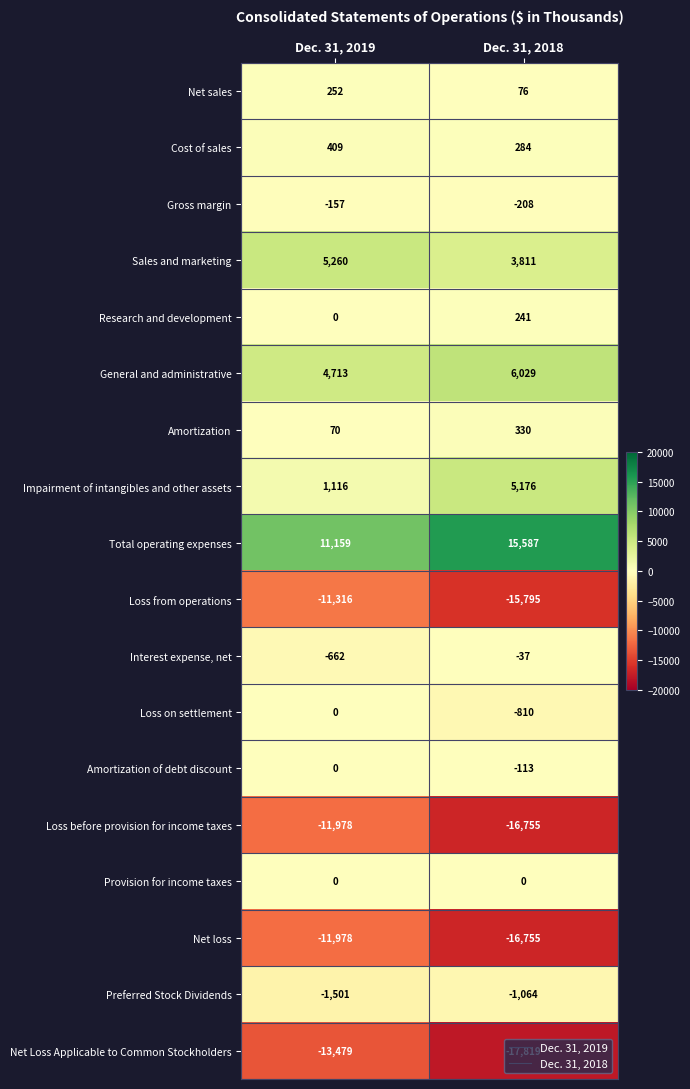

What is the difference between the maximum and minimum values in the Cost of sales series?

125